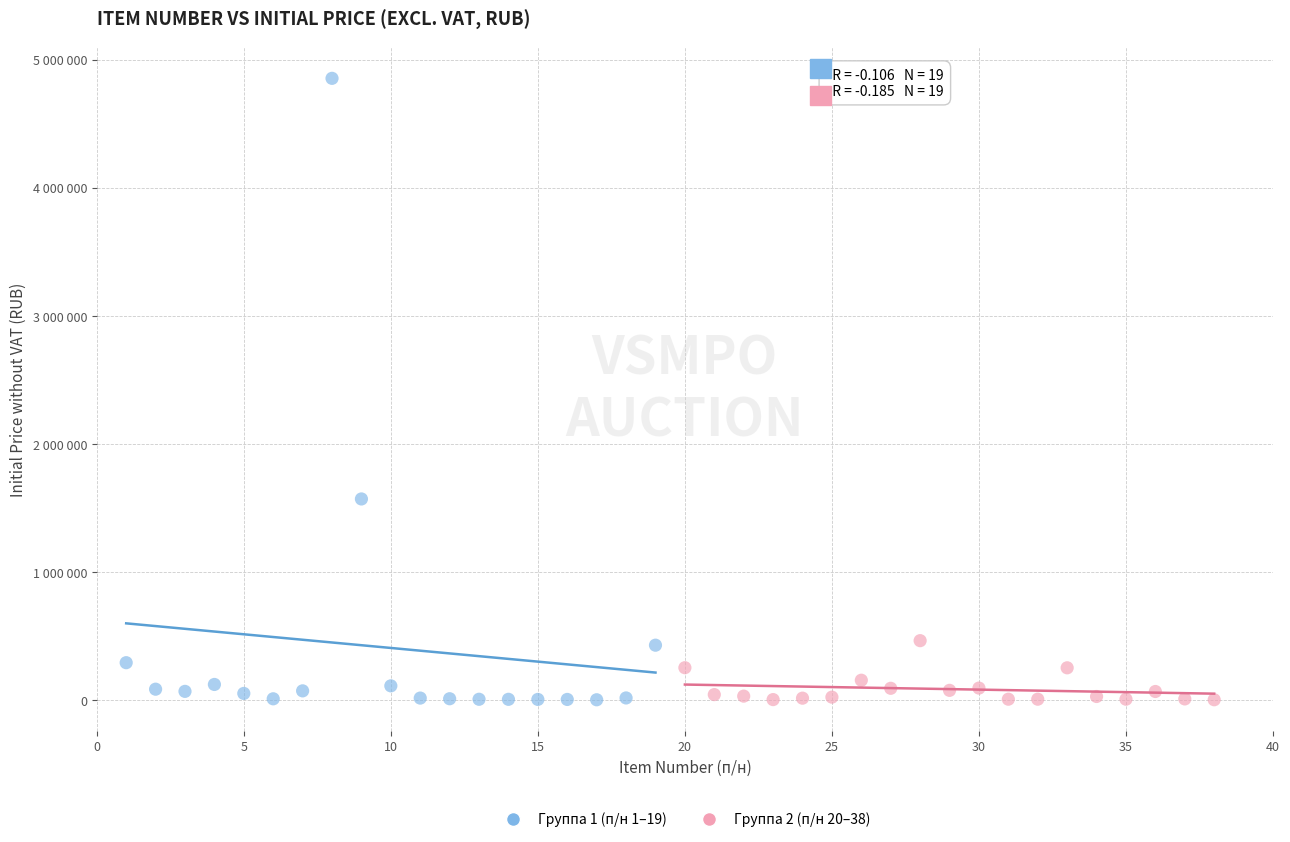

What are all the series names shown in the legend?

Группа 1 (п/н 1–19), Группа 2 (п/н 20–38)